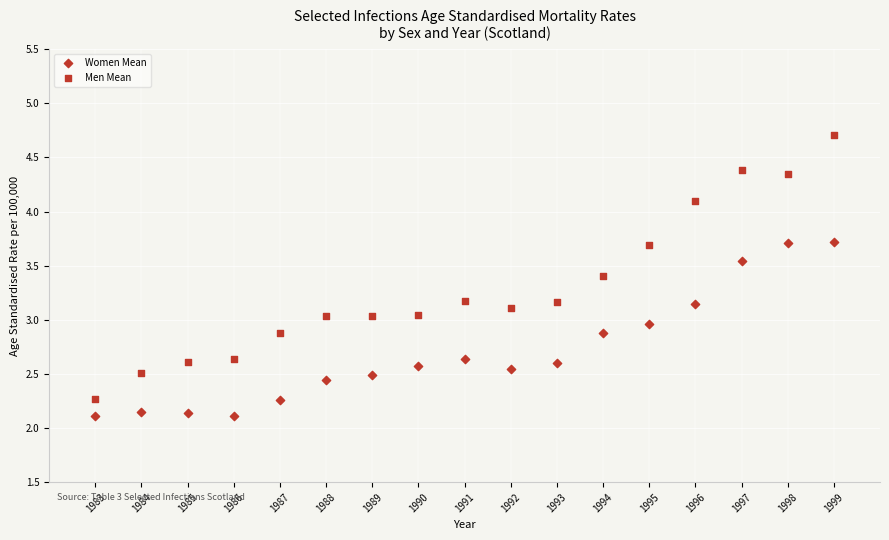

How many points are shown in the scatter plot?

34